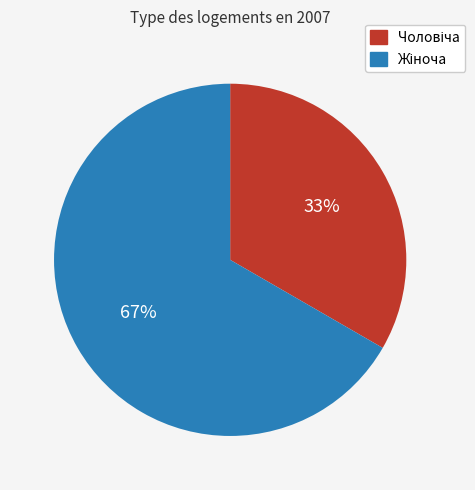

To the nearest percent, what is the average slice percentage?

50%